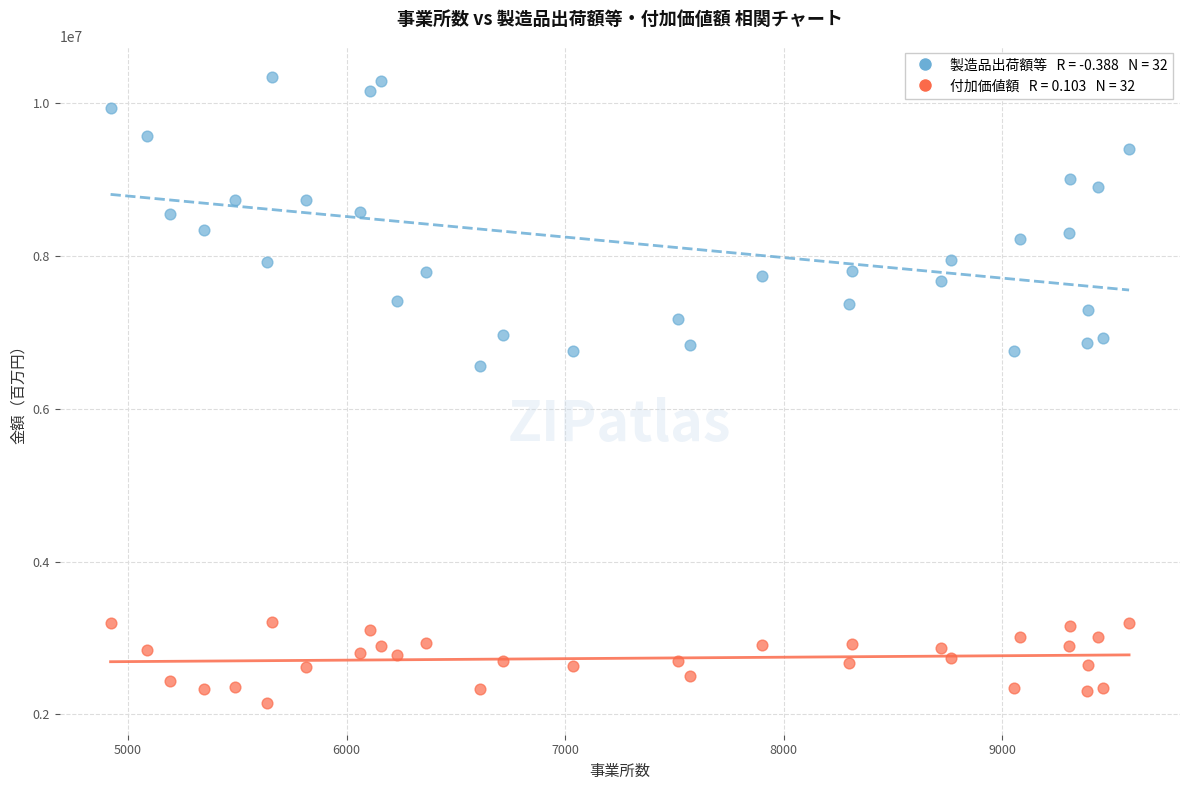

Across all data points, what is the range of X values (max minus min)?

4661.0